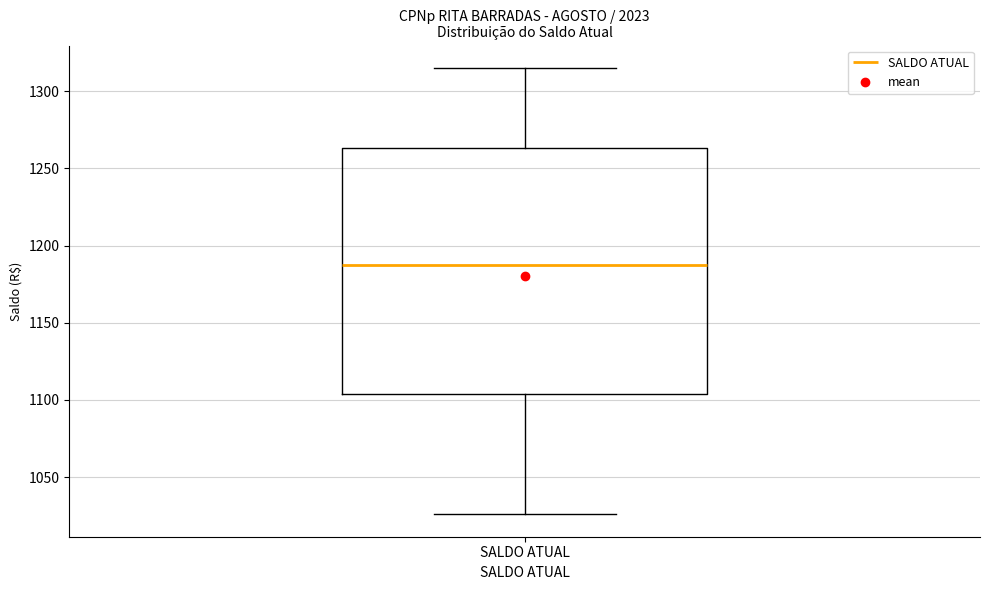

Read this box plot against the y-axis: the position of the median line, the range covered by the box, and the ends of both whiskers. The values are not printed on the chart, so give them approximately, as read against the axis.

median 1185, box 1105 to 1265, whiskers 1025 to 1315